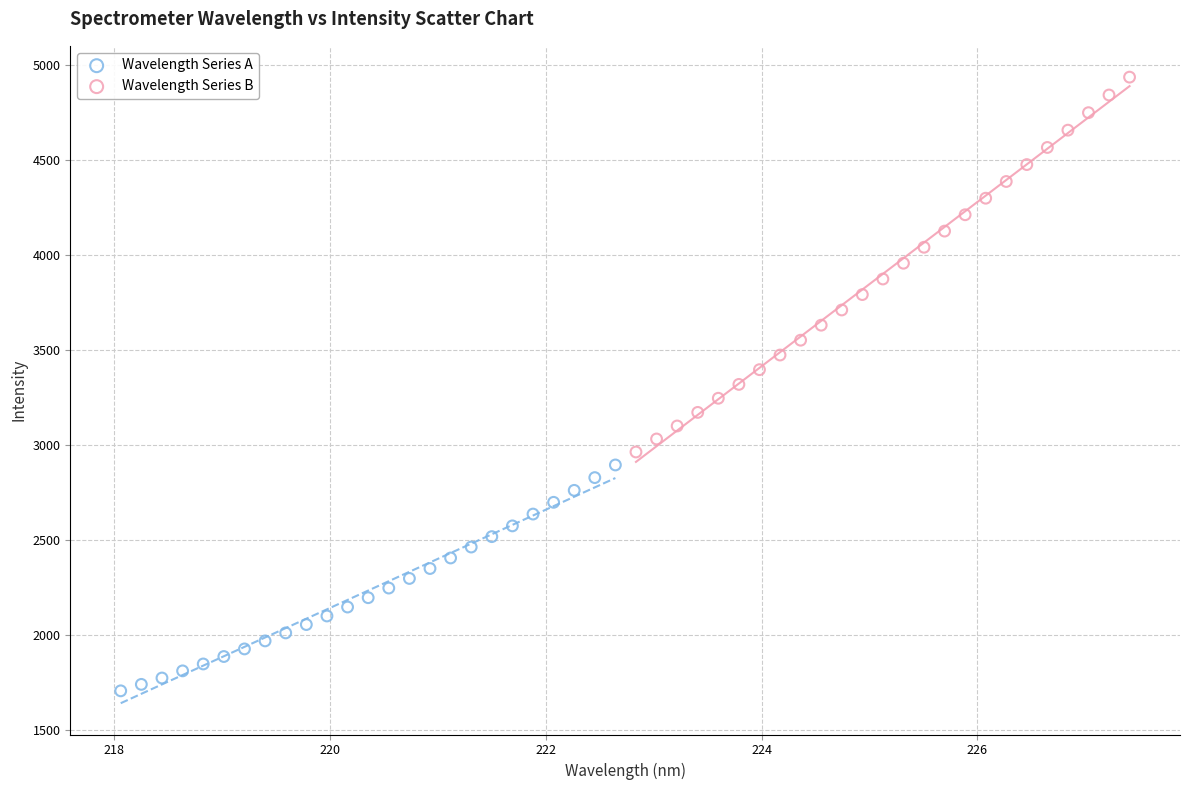

Which series reaches the maximum Y coordinate?

Wavelength Series B